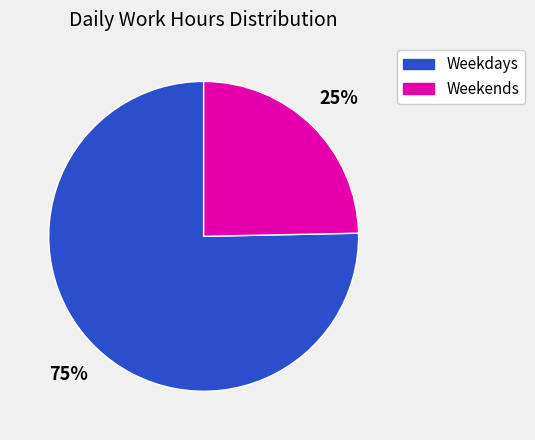

To the nearest percent, what is the average slice percentage?

50%